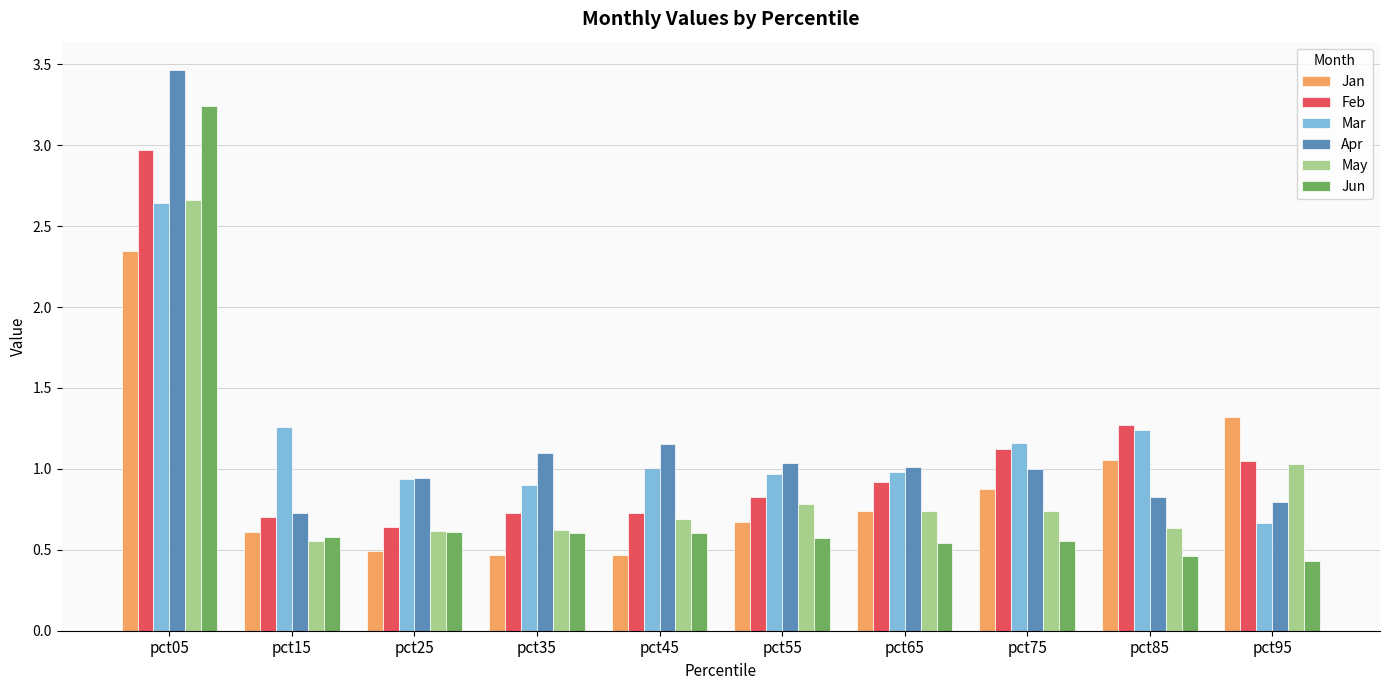

The May series shows 0.2 at pct15. True or false?

False